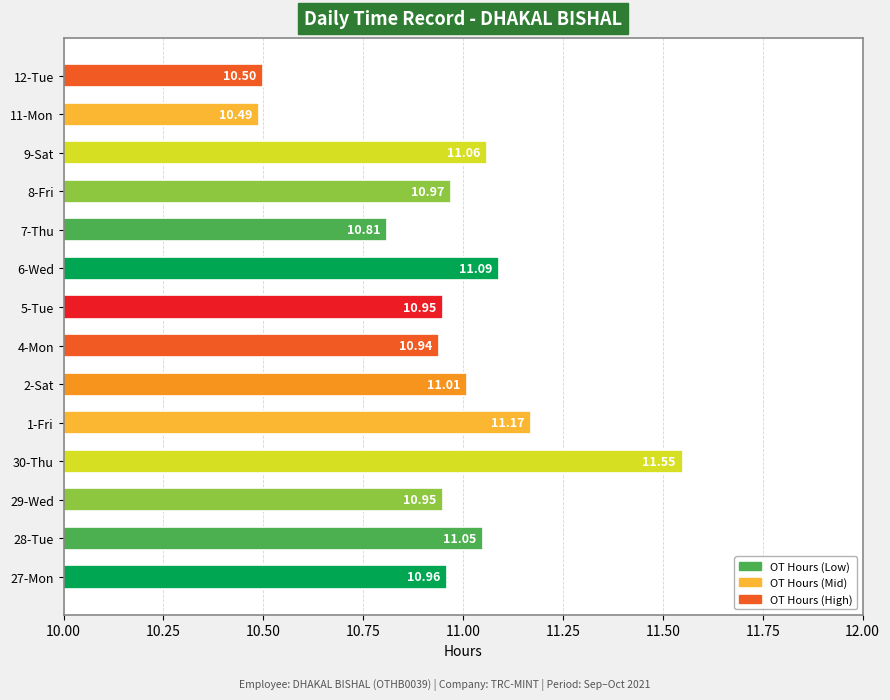

What is the smallest value displayed?

10.5